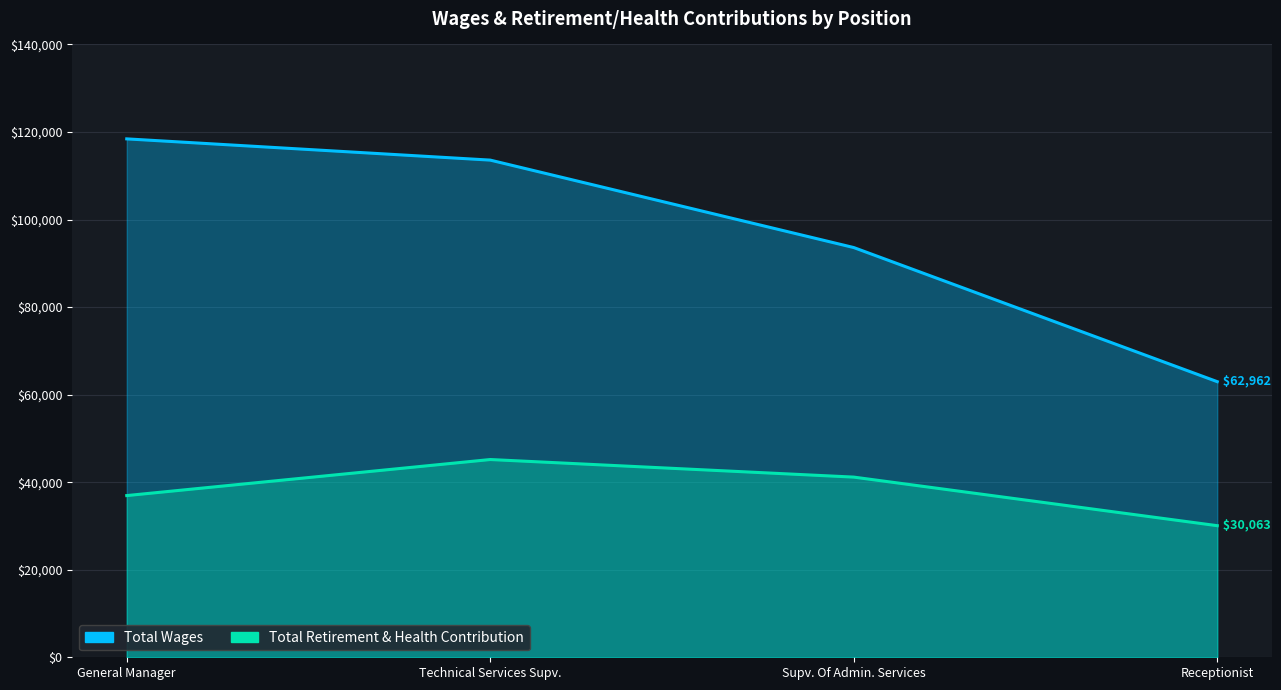

The value of Total Wages at Receptionist is 62962. True or false?

True